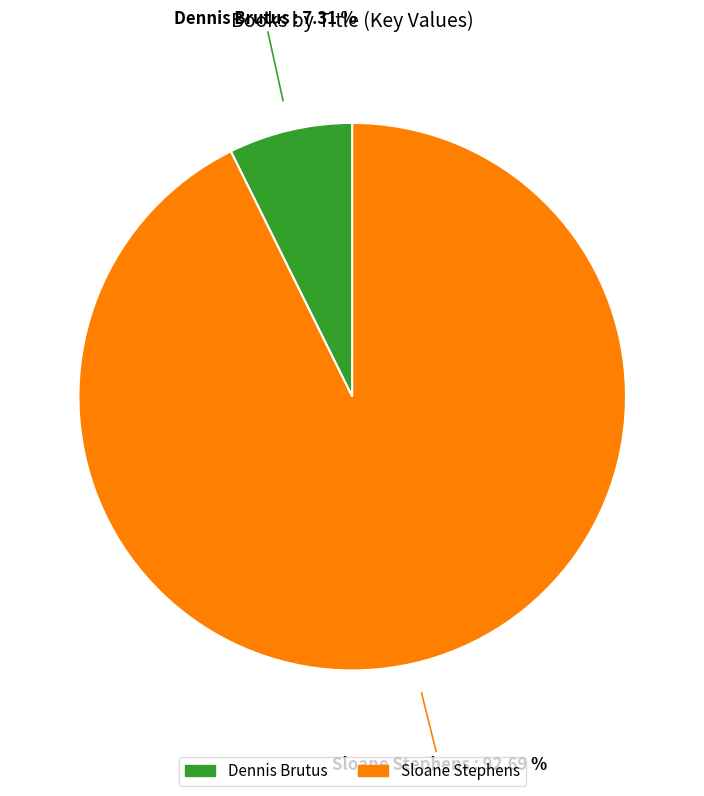

What is the smallest slice in the pie chart?

Dennis Brutus